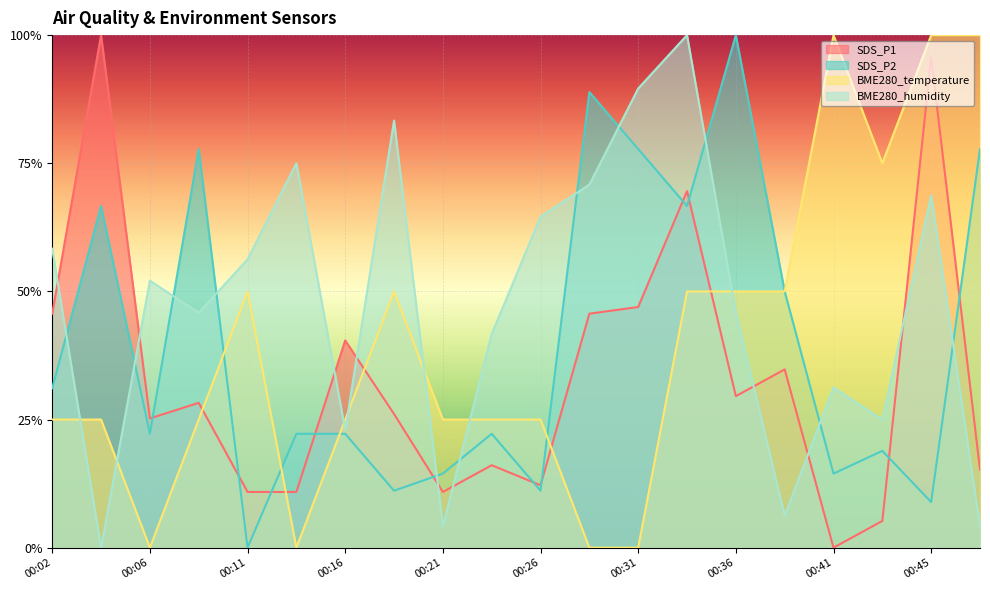

What is the difference between the BME280_humidity values at 00:23 and 00:02?

0.2